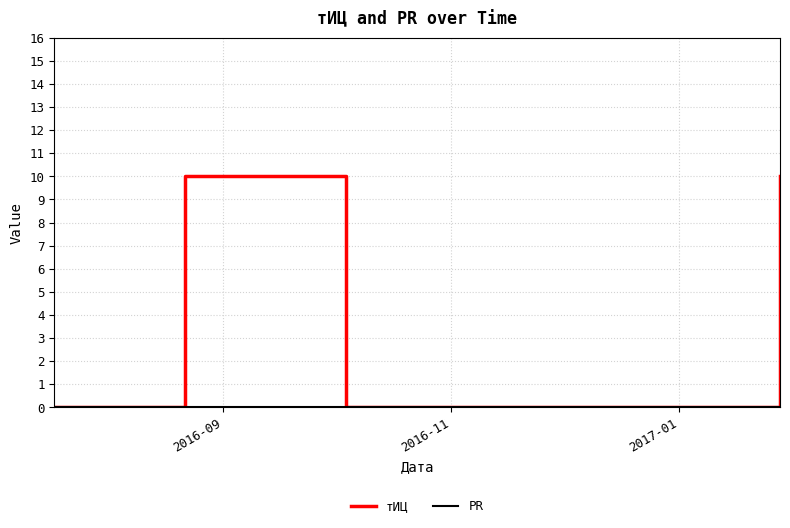

Which series has the largest total across all categories?

тИЦ